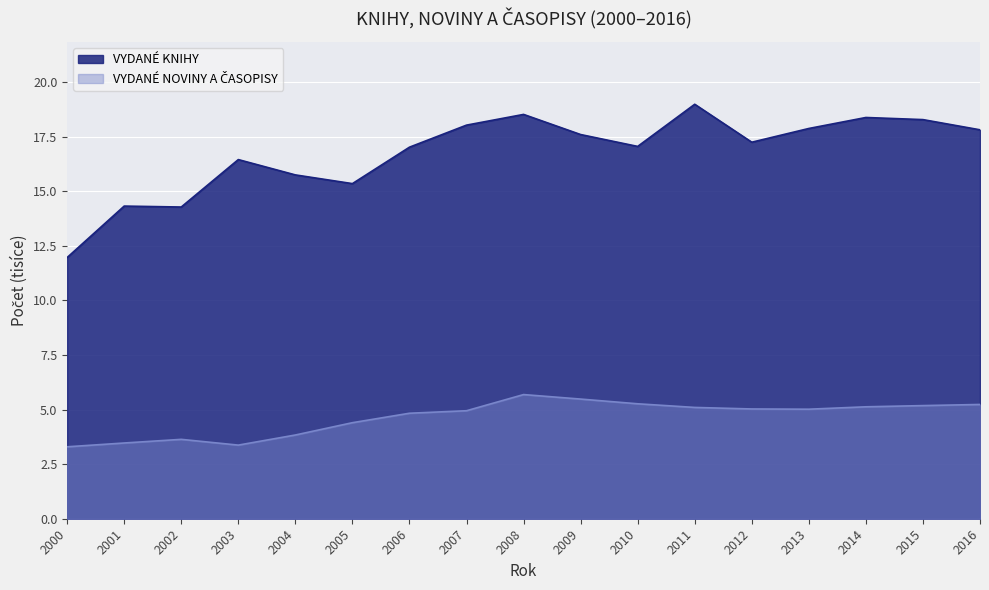

True or false: VYDANÉ KNIHY and VYDANÉ NOVINY A ČASOPISY cross at least once.

False